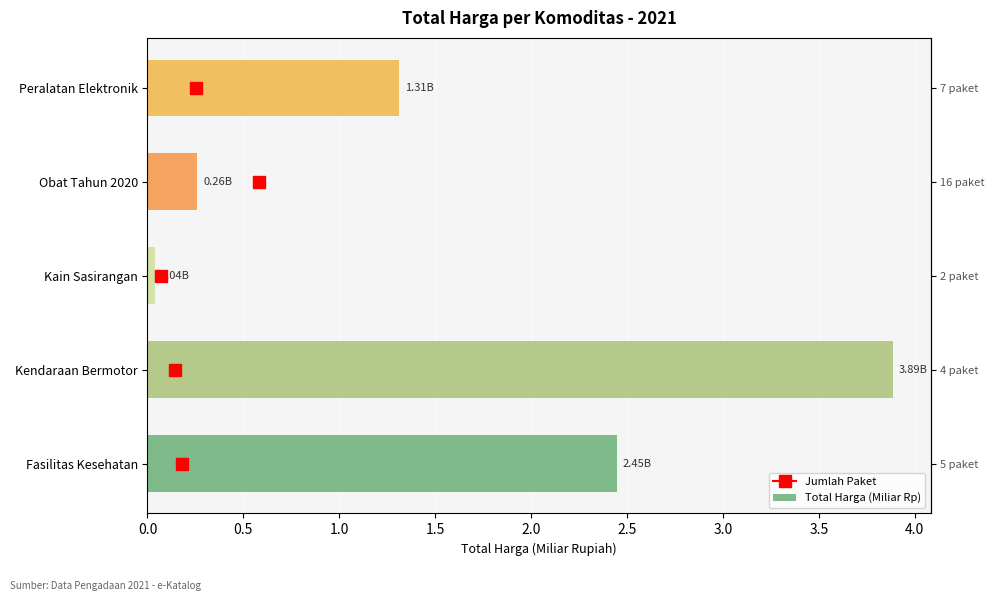

What is the change in value from Obat Tahun 2020 to Peralatan Elektronik?

+1.1